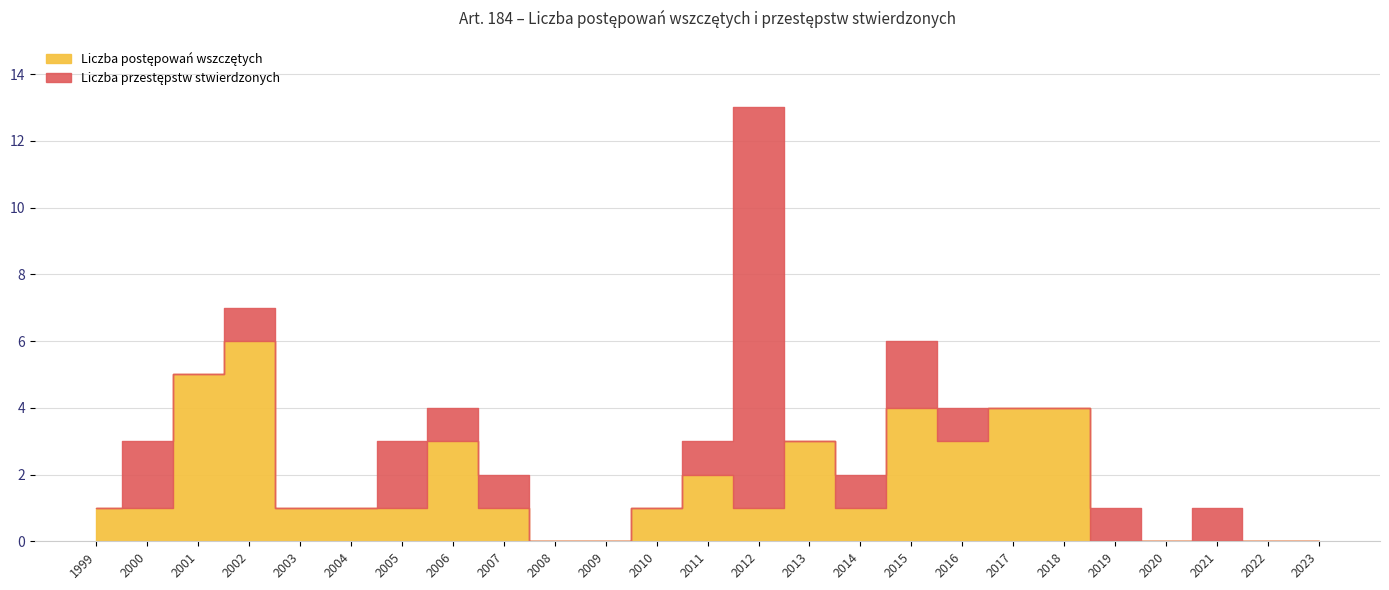

Reading right to left, transcribe all the data shown in this chart.

Liczba postępowań wszczętych: 0	0	0	0	0	4	4	3	4	1	3	1	2	1	0	0	1	3	1	1	1	6	5	1	1
Liczba przestępstw stwierdzonych: 0	0	1	0	1	0	0	1	2	1	0	12	1	0	0	0	1	1	2	0	0	1	0	2	0